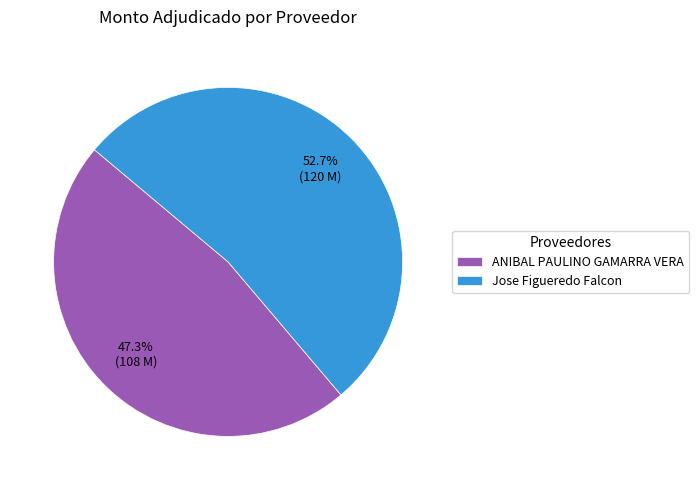

To the nearest percent, what percentage of the pie is ANIBAL PAULINO GAMARRA VERA?

47%